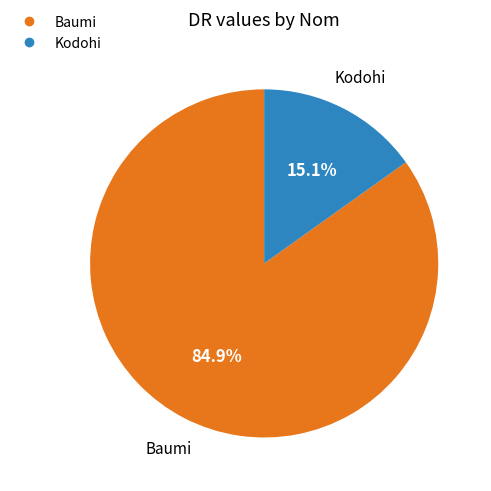

What percentage do Kodohi and Baumi together represent?

100.0%